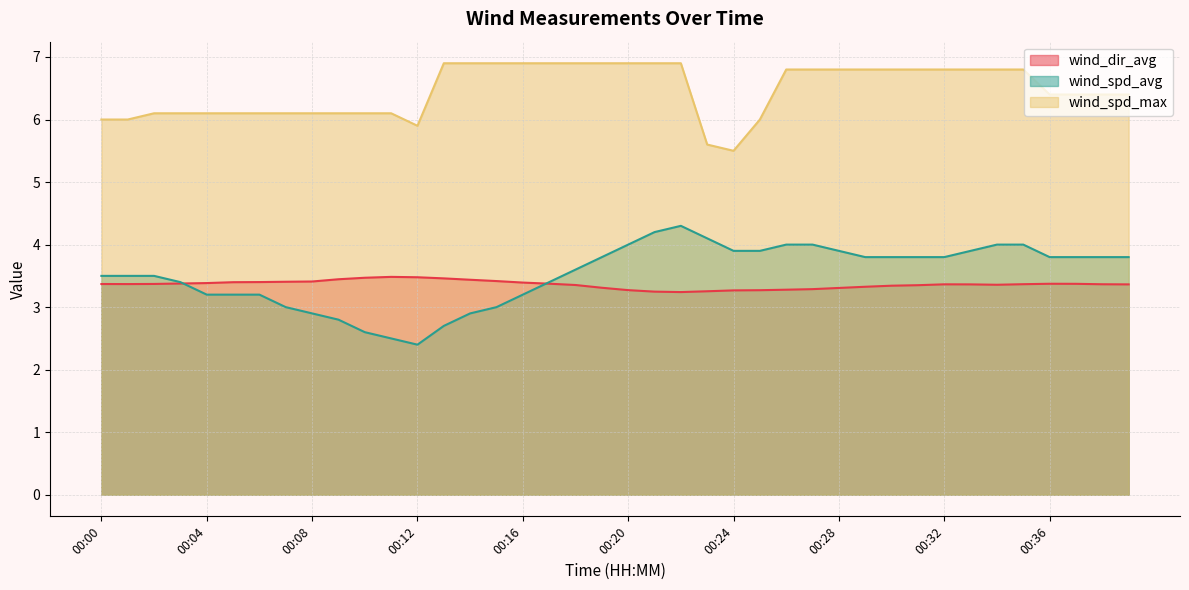

Read the wind_spd_avg value at 00:24.

3.9